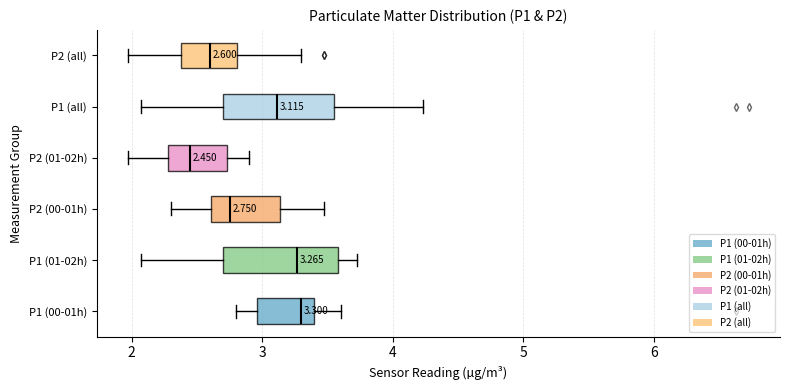

Which box has the furthest to the left median line?

P2 (01-02h)